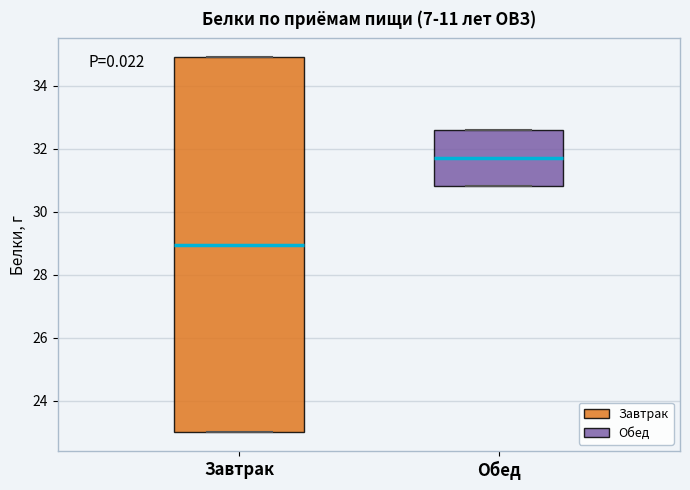

Where is the upper edge of the box for Завтрак on the y-axis? The values are not printed on the chart, so give them approximately, as read against the axis.

35.0